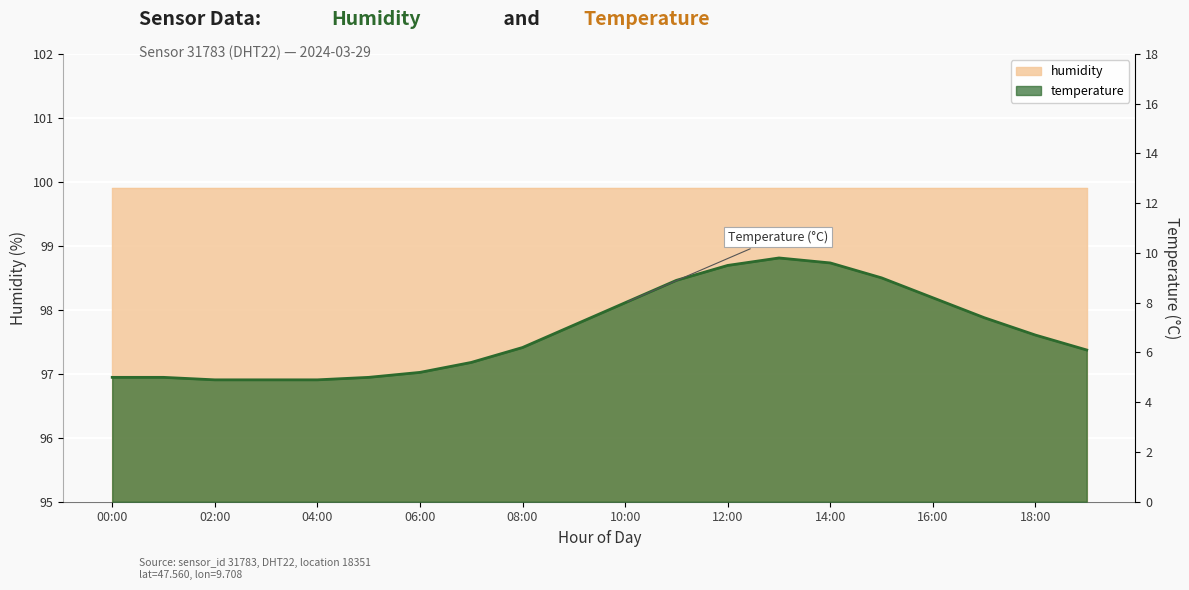

Between 08:00 and 18:00, which is larger?

18:00